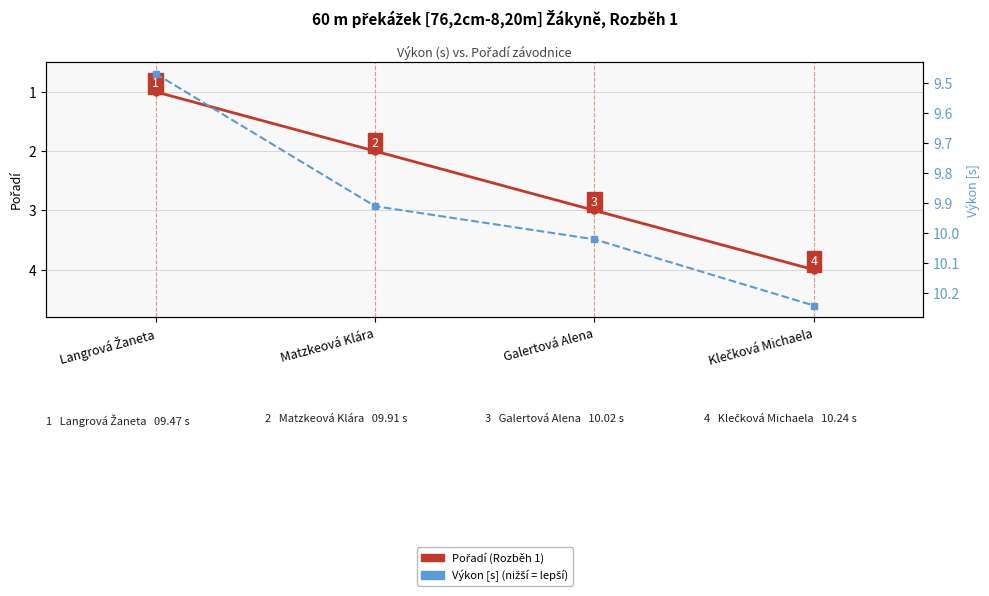

At which label does Pořadí (Rozběh 1) reach its peak?

Klečková Michaela